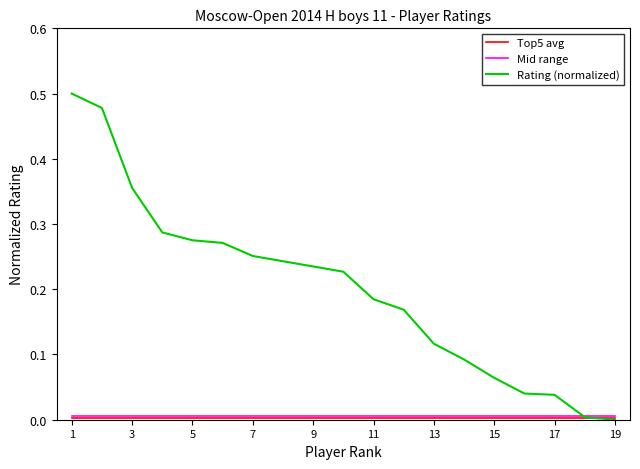

How many lines are shown in the chart?

3